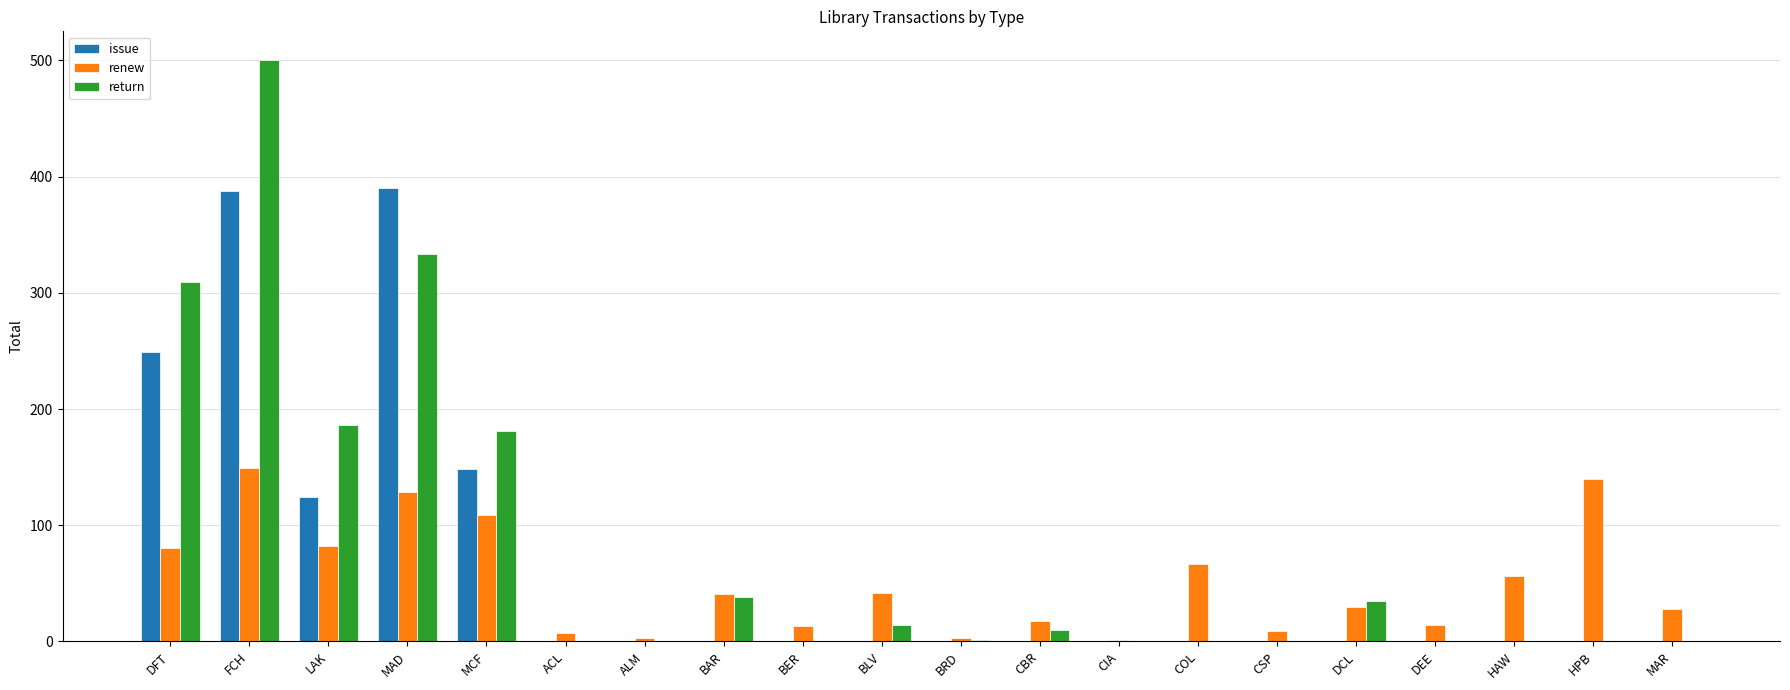

Are the bars horizontal?

No